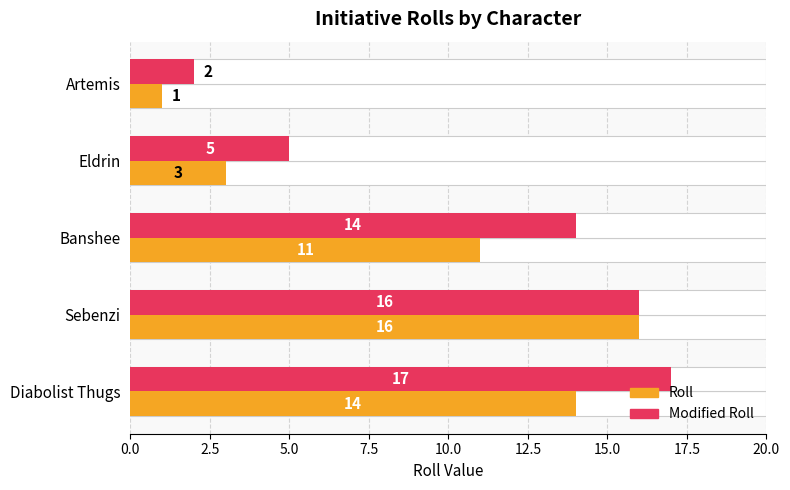

Rank the series at Banshee from highest to lowest value.

Modified Roll, Roll